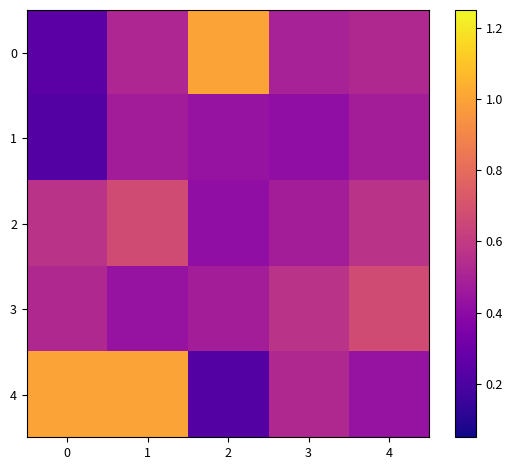

Which has a higher value, 4 or 2?

2